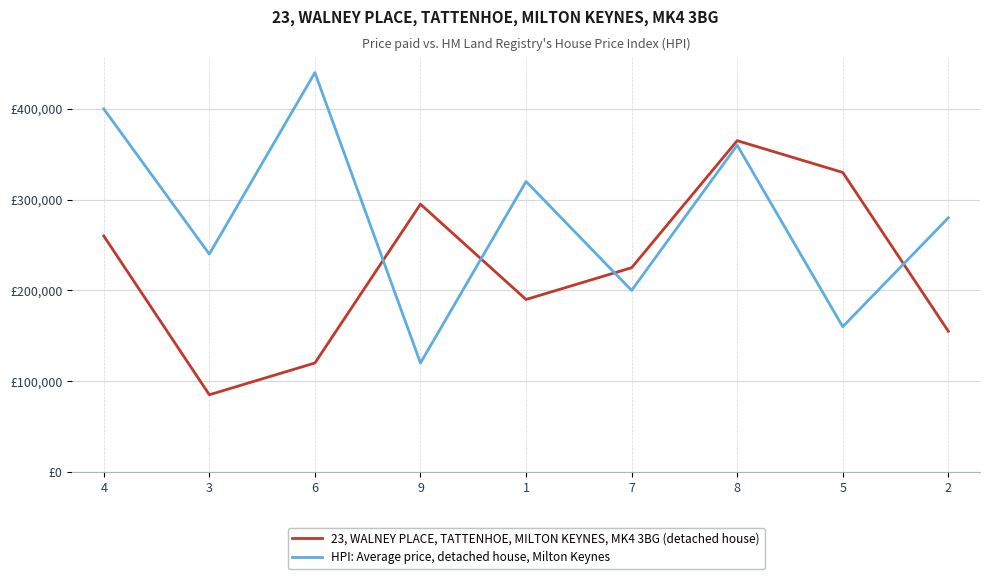

Rank the series at 1 from highest to lowest value.

HPI: Average price, detached house, Milton Keynes, 23, WALNEY PLACE, TATTENHOE, MILTON KEYNES, MK4 3BG (detached house)